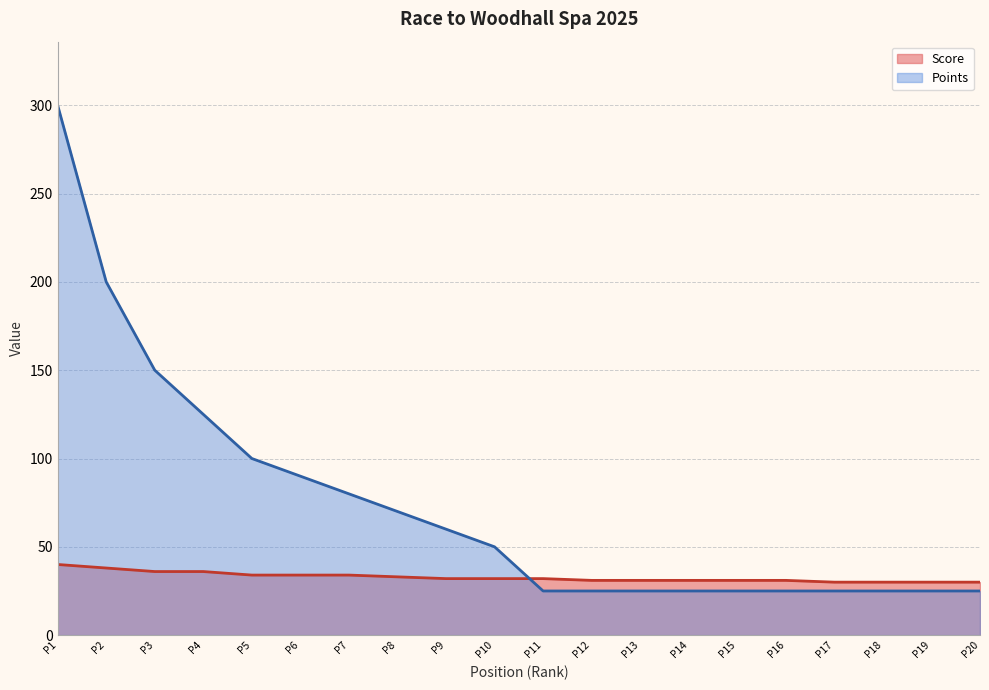

At which category is the sum across all series the highest?

P1